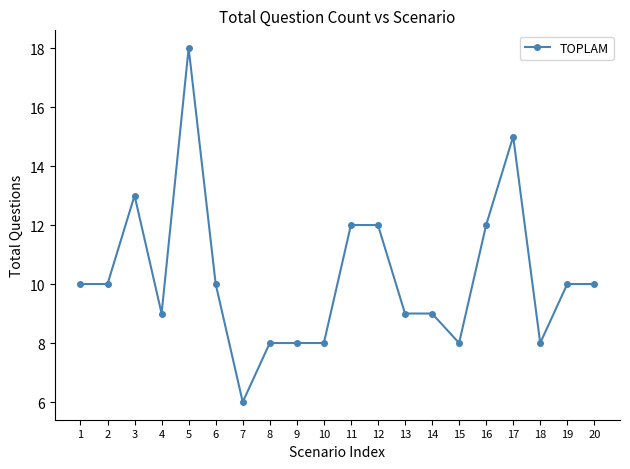

The chart shows a value of 19 at 16. True or false?

False